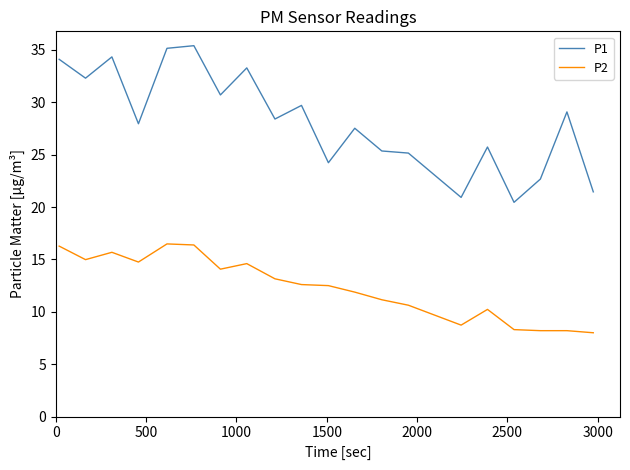

Which series has the largest total across all categories?

P1